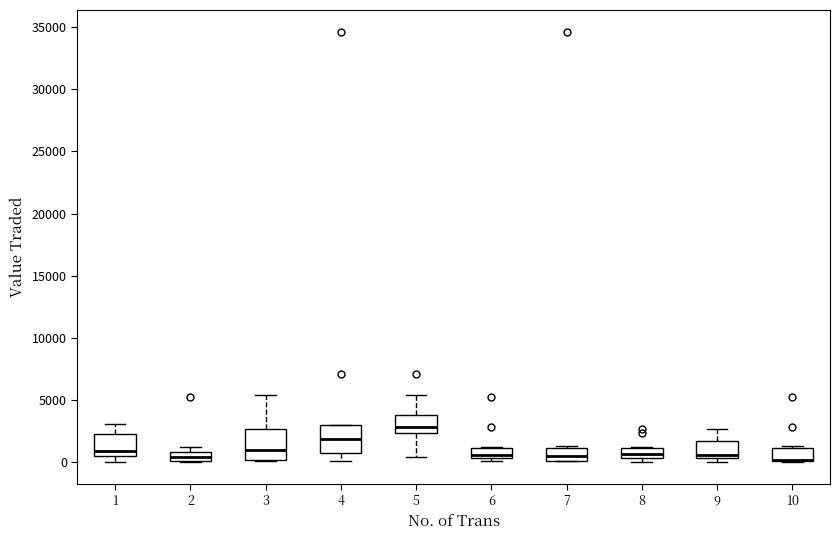

Where does the upper whisker of the box at x = 3 end on the y-axis? The values are not printed on the chart, so give them approximately, as read against the axis.

5500